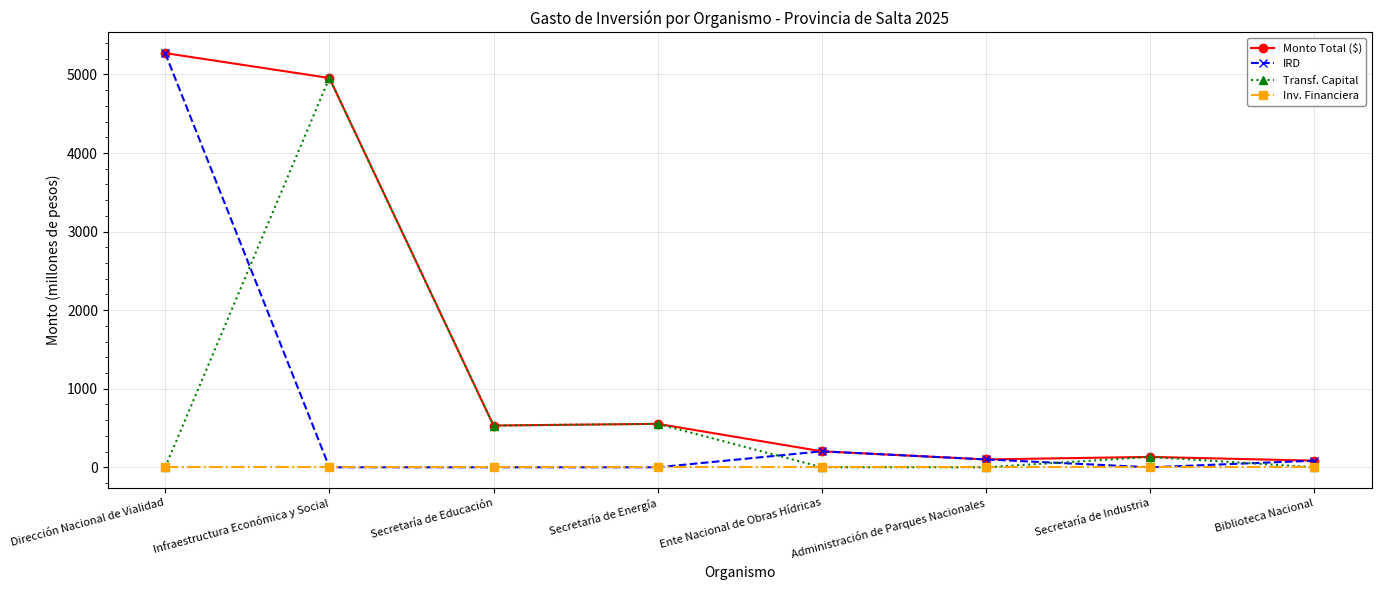

At which category does the chart reach its peak across all series?

Dirección Nacional de Vialidad